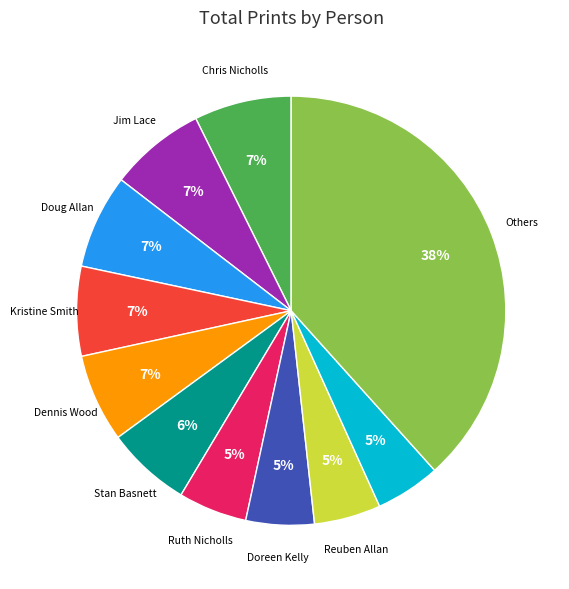

Is there any slice that represents more than half of the pie?

No